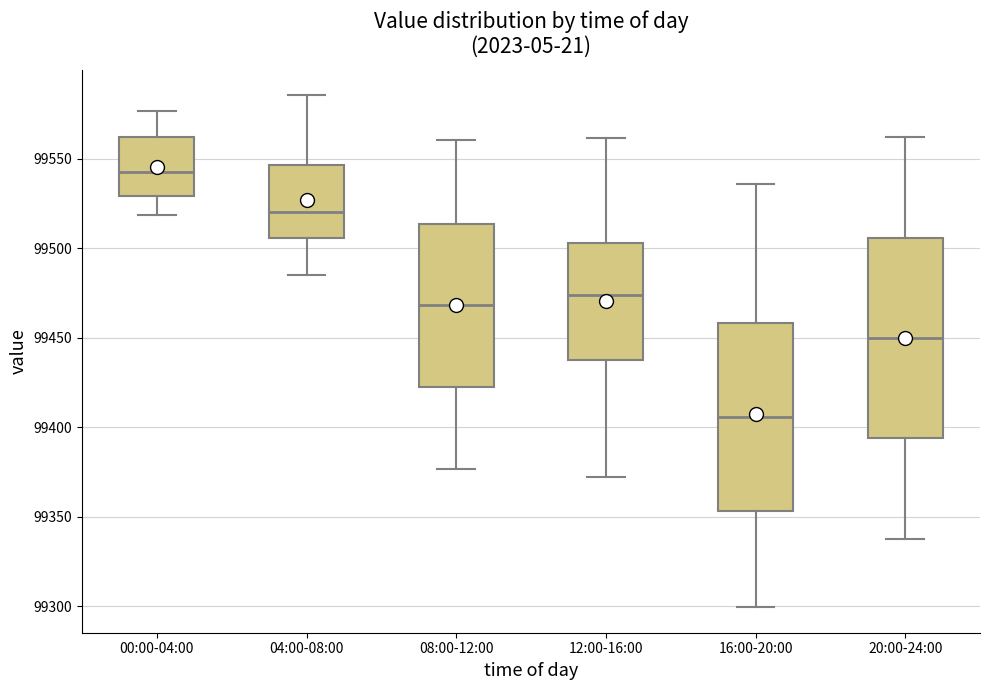

Where does the lower whisker of the box for 20:00-24:00 end on the y-axis? The values are not printed on the chart, so give them approximately, as read against the axis.

99340